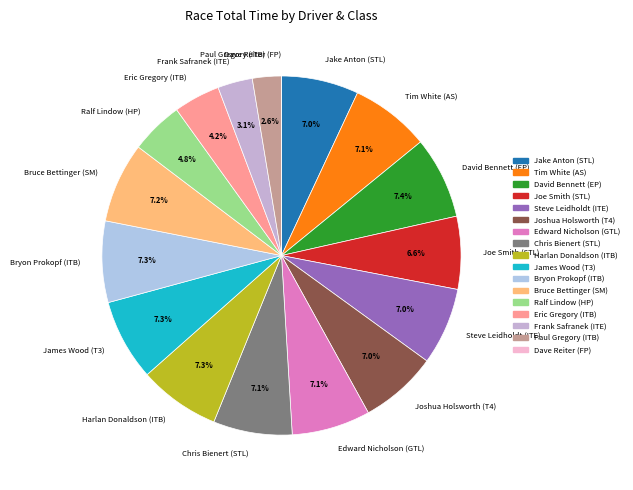

Approximately how many times larger is the value at Bryon Prokopf (ITB) compared to Harlan Donaldson (ITB)?

1.0